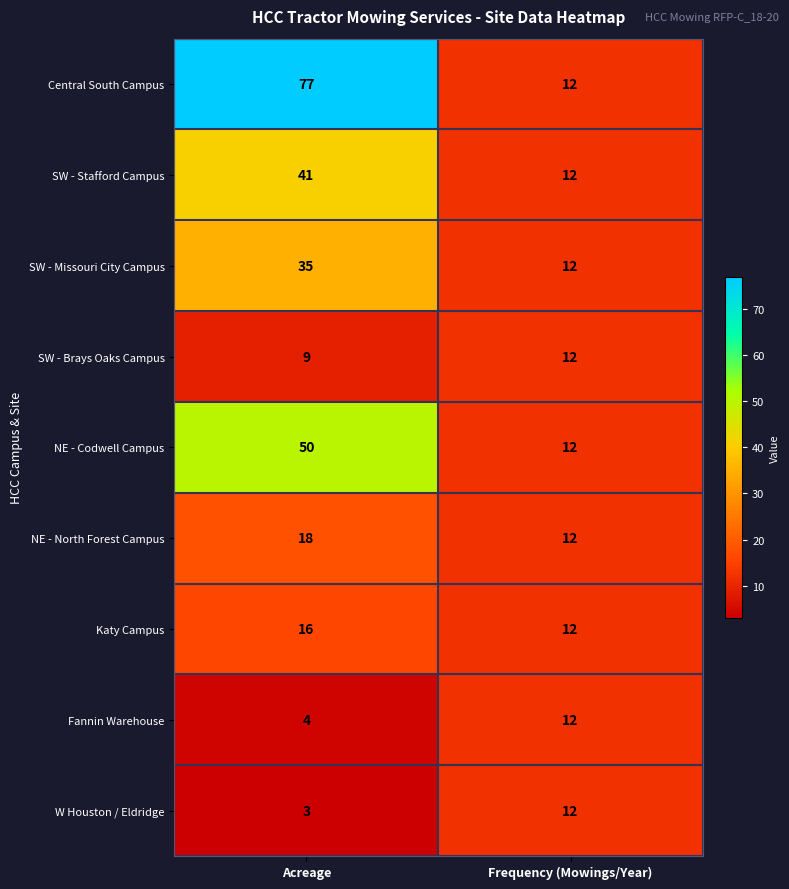

What is the difference between the maximum and minimum values in the Central South Campus series?

65